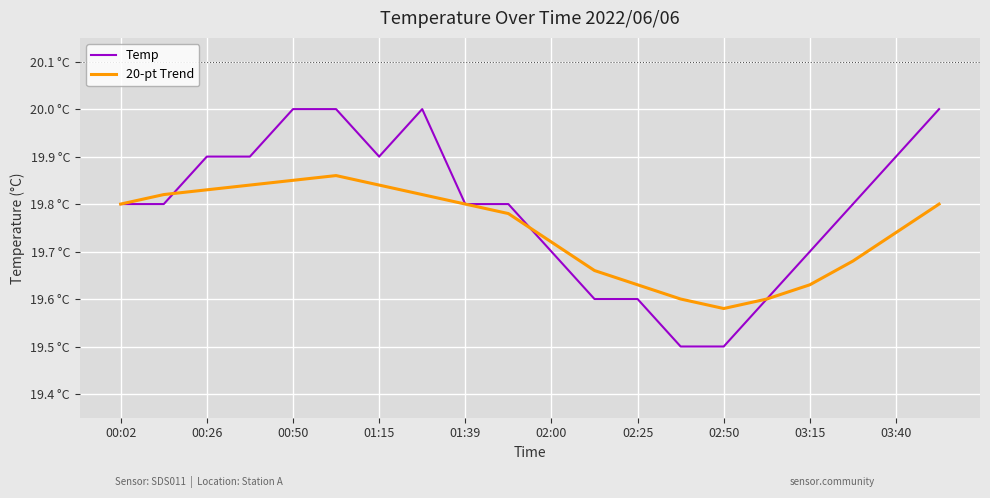

Which series has the widest spread of values?

Temp